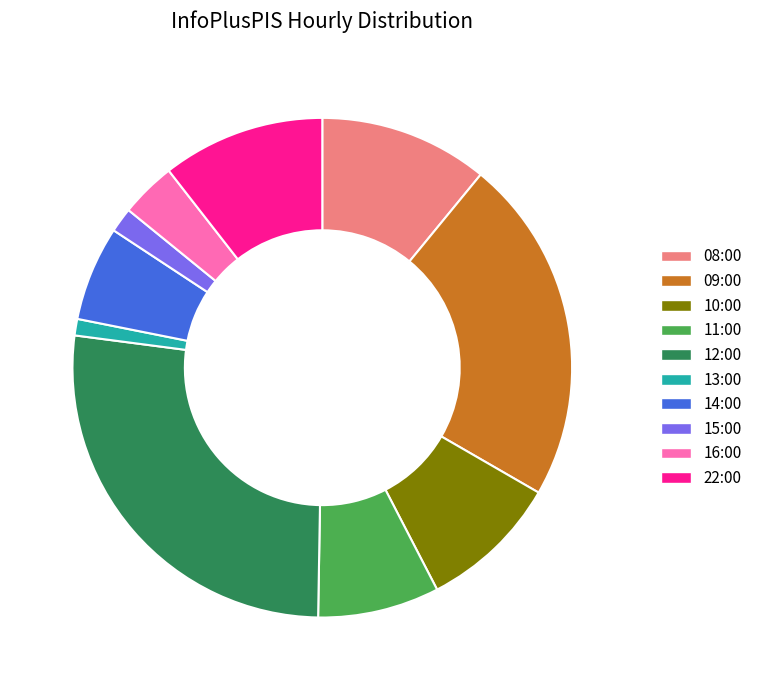

How many slices are in this pie chart?

10